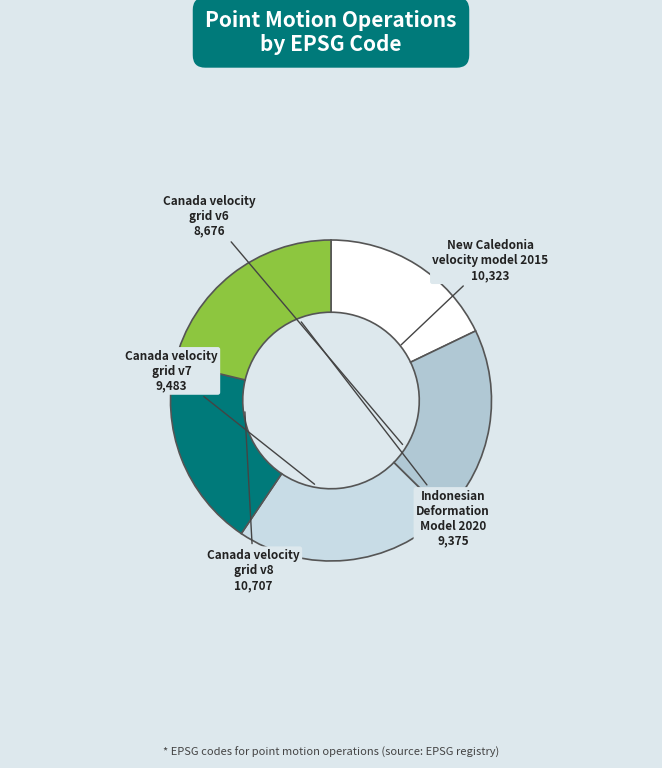

Count the number of slices in the pie.

5